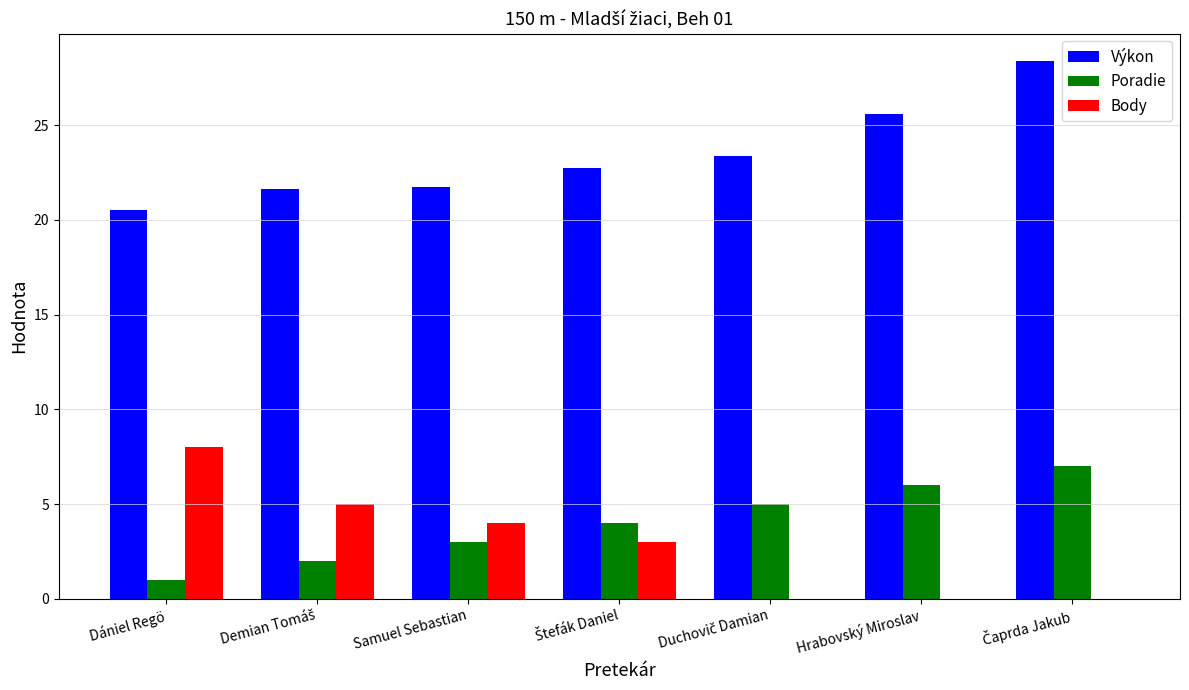

How many Poradie values are between 2 and 6?

5